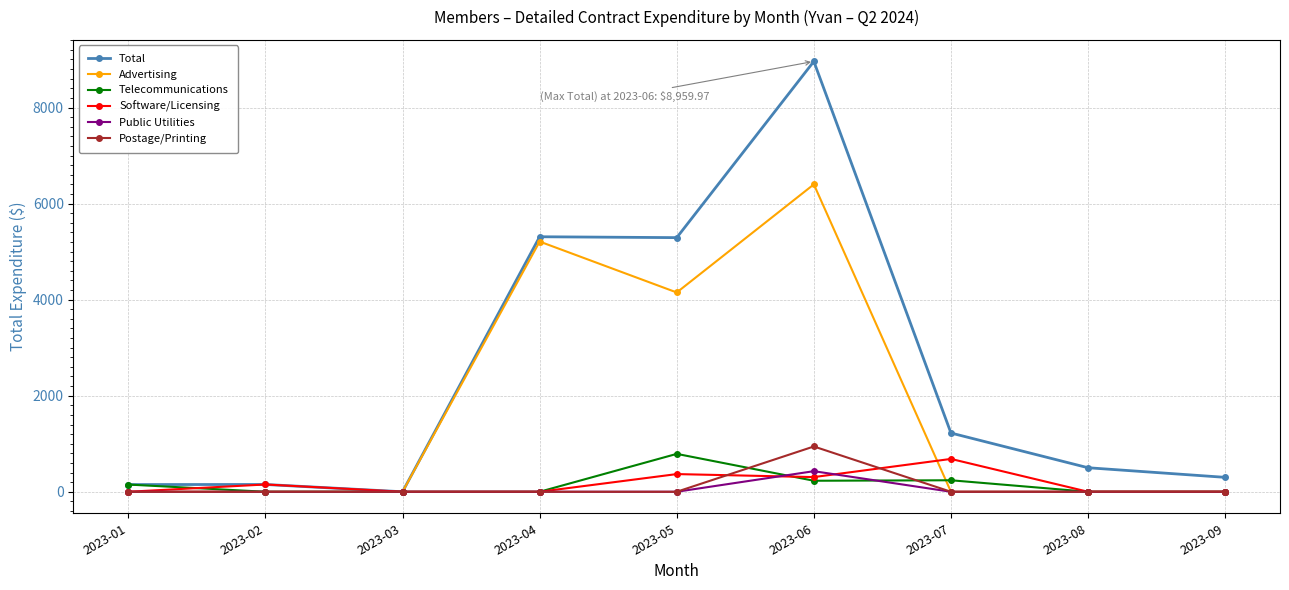

What is the sum of all Telecommunications values?

1407.2